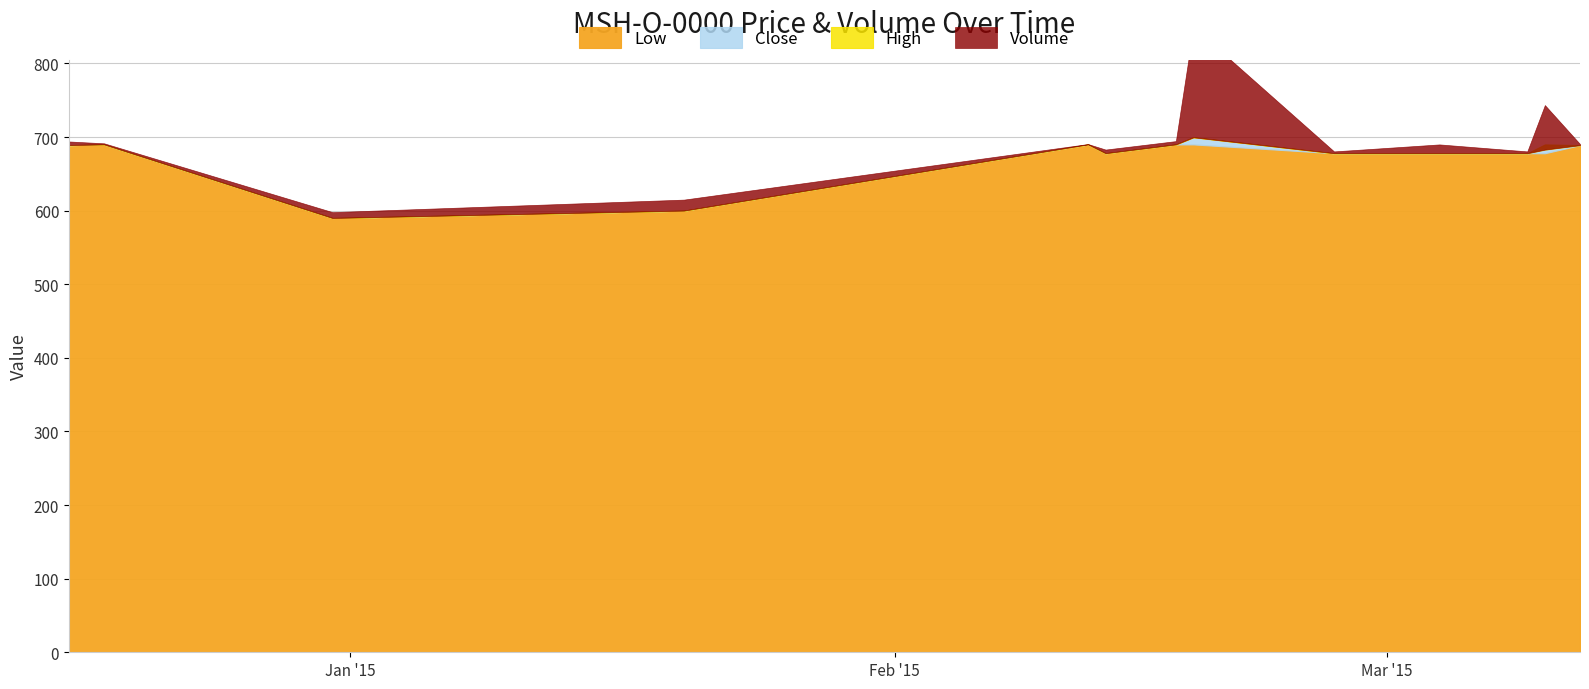

Where does the High series first go above 689?

2014-12-18